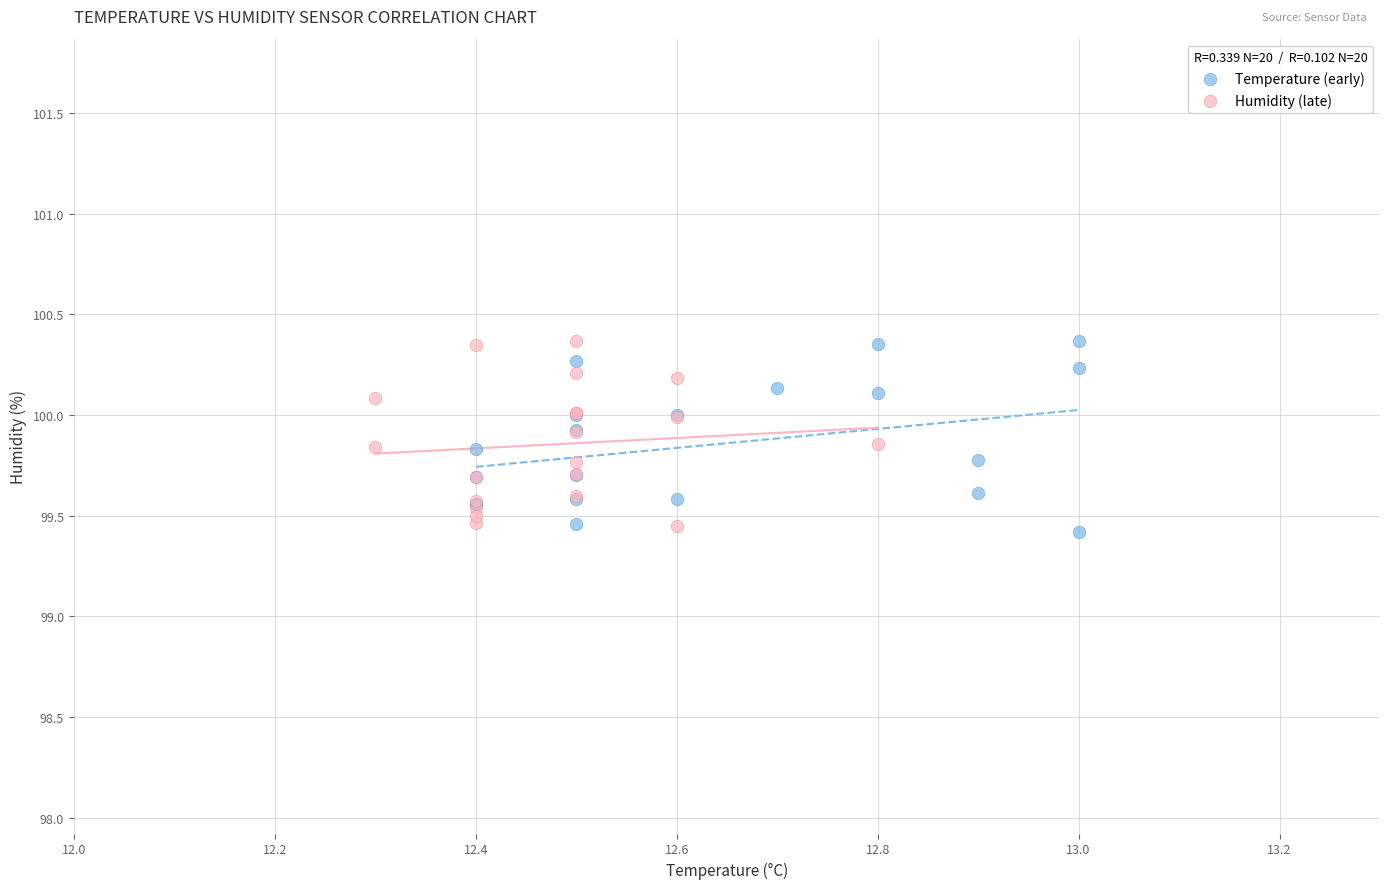

What are all the series names shown in the legend?

Temperature (early), Humidity (late)